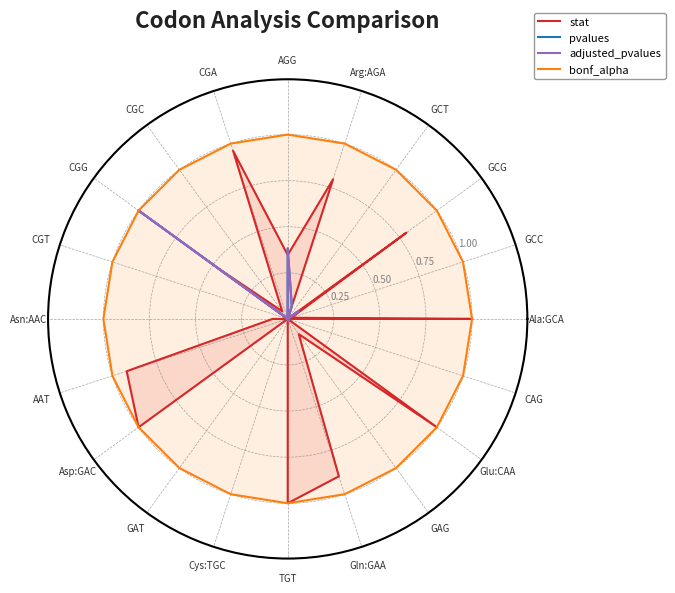

What is the difference between the maximum and minimum values in the pvalues series?

1.0